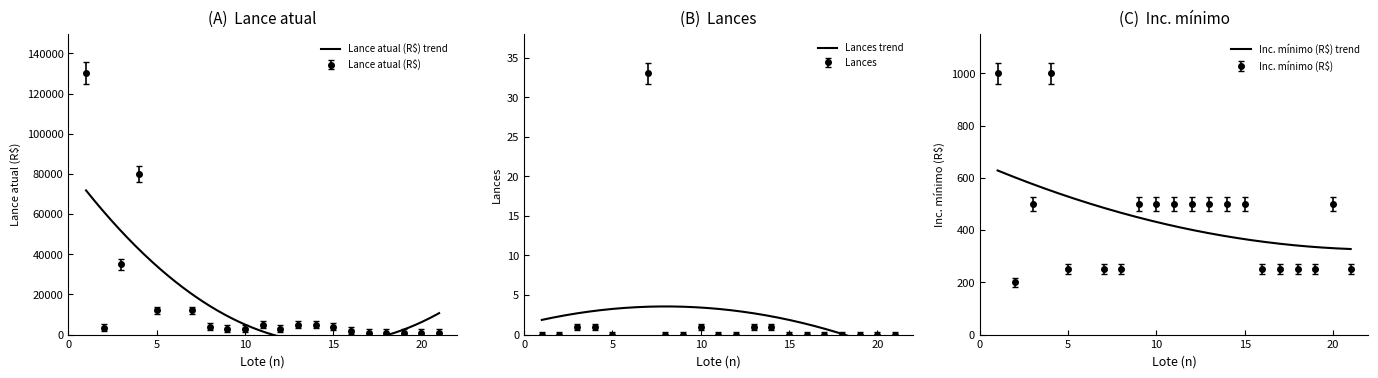

Where does the Inc. mínimo (R$) series first go above 473?

1